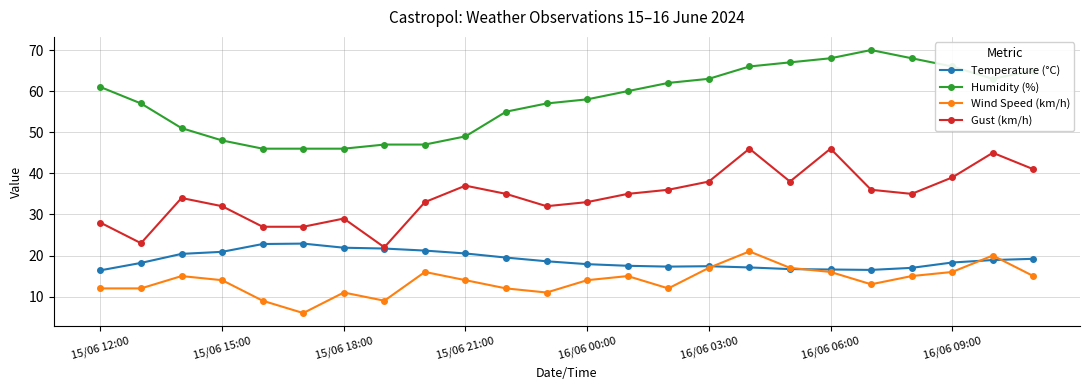

True or false: Gust (km/h) has more than 1 interior local peaks.

True